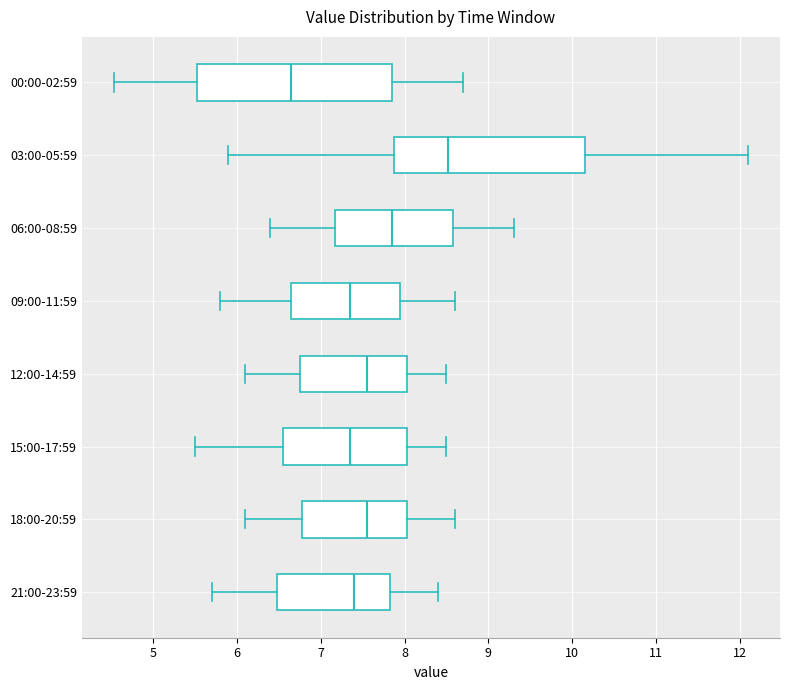

Where does the left whisker of the box for 00:00-02:59 end on the x-axis? The values are not printed on the chart, so give them approximately, as read against the axis.

4.5